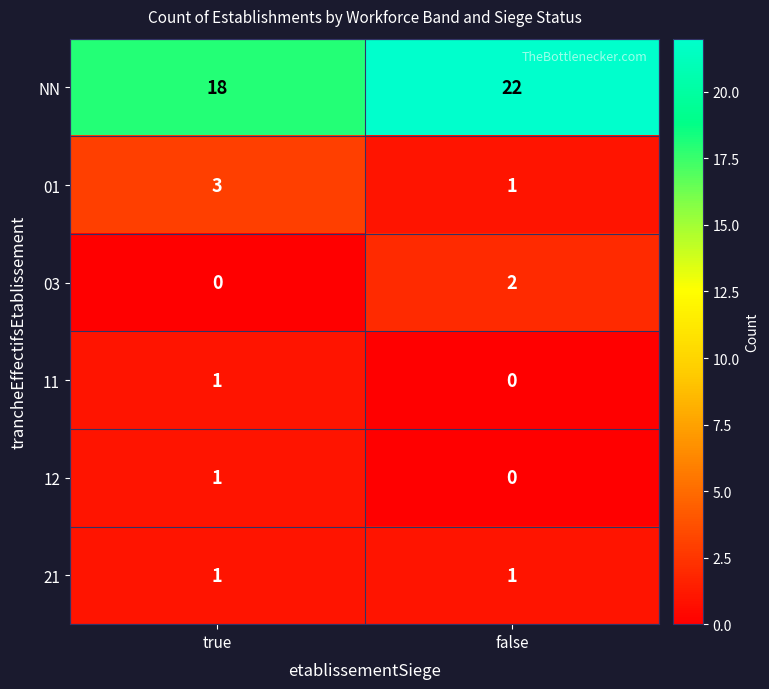

At which label does 03 reach its peak?

false